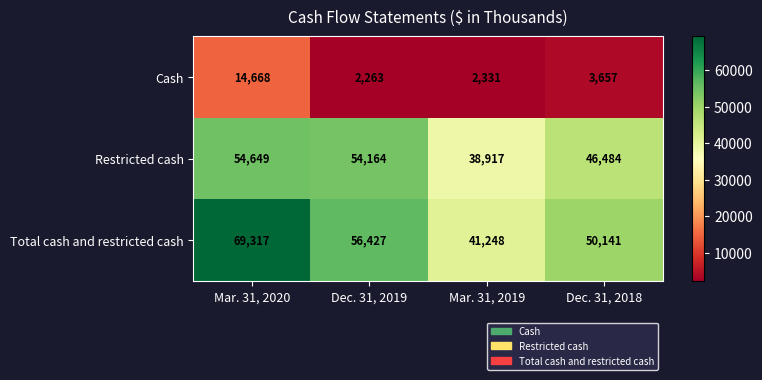

Reading left to right, what are all the values shown in this chart?

Cash: 14668	2263	2331	3657
Restricted cash: 54649	54164	38917	46484
Total cash and restricted cash: 69317	56427	41248	50141